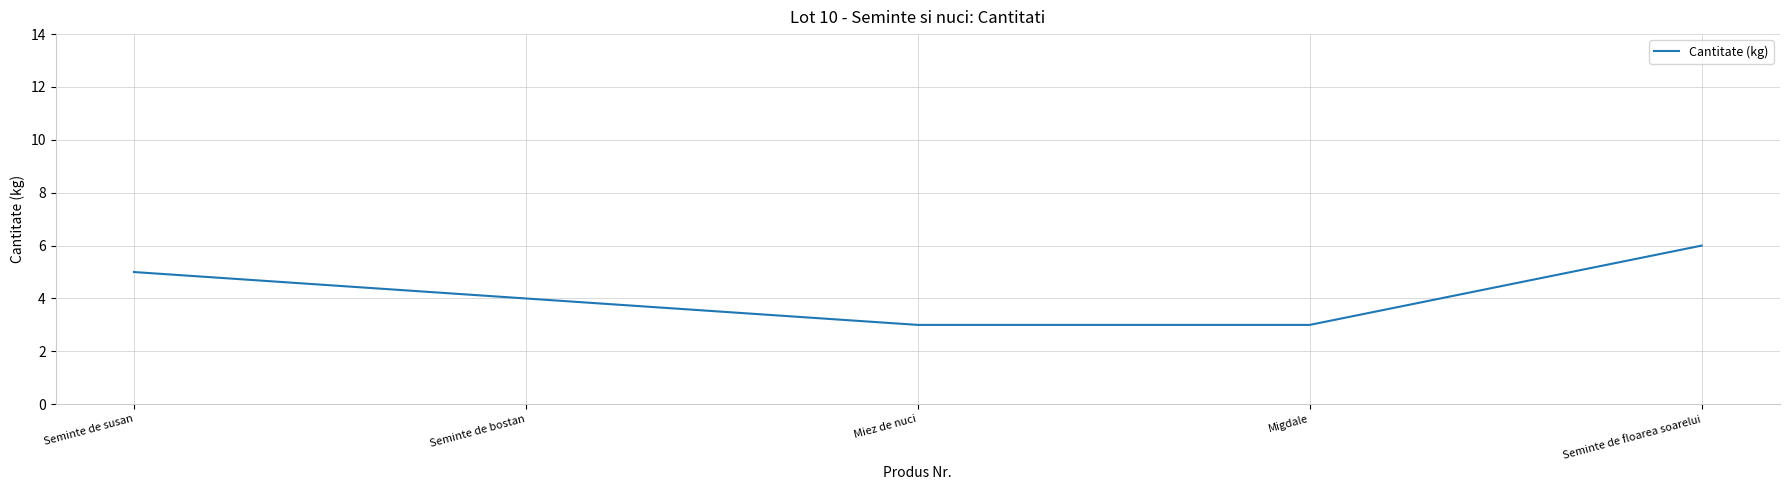

Reading left to right, extract all data points from this chart.

Seminte de susan=5	Seminte de bostan=4	Miez de nuci=3	Migdale=3	Seminte de floarea soarelui=6